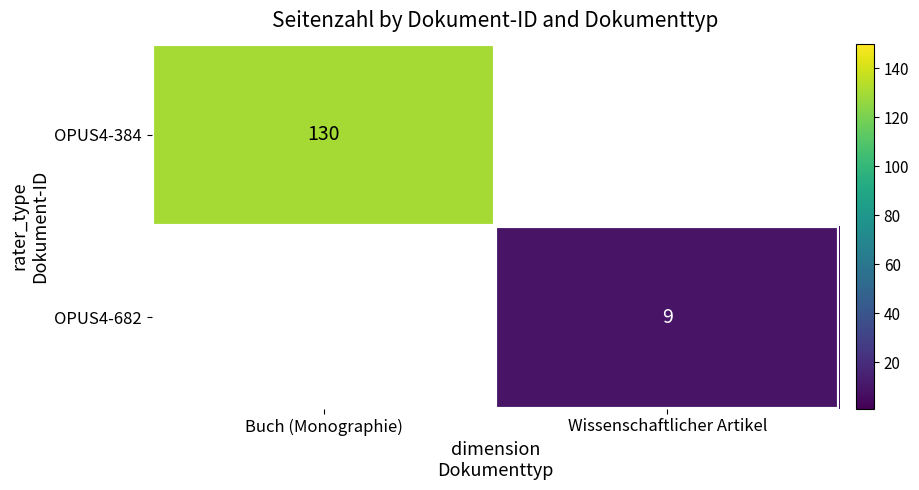

What is the smallest value displayed?

9.0